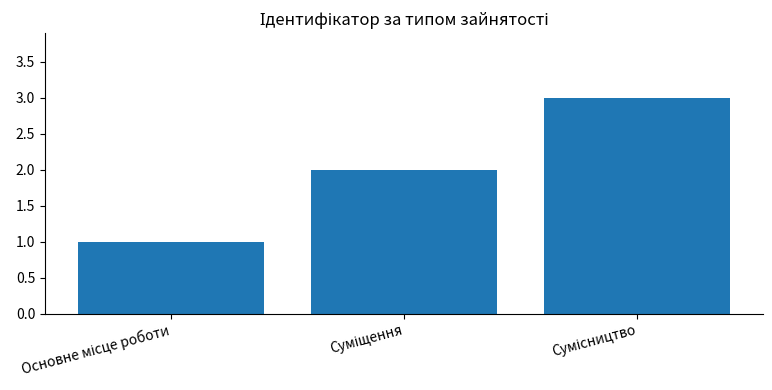

Reading left to right, what are all the values shown in this chart?

1	2	3